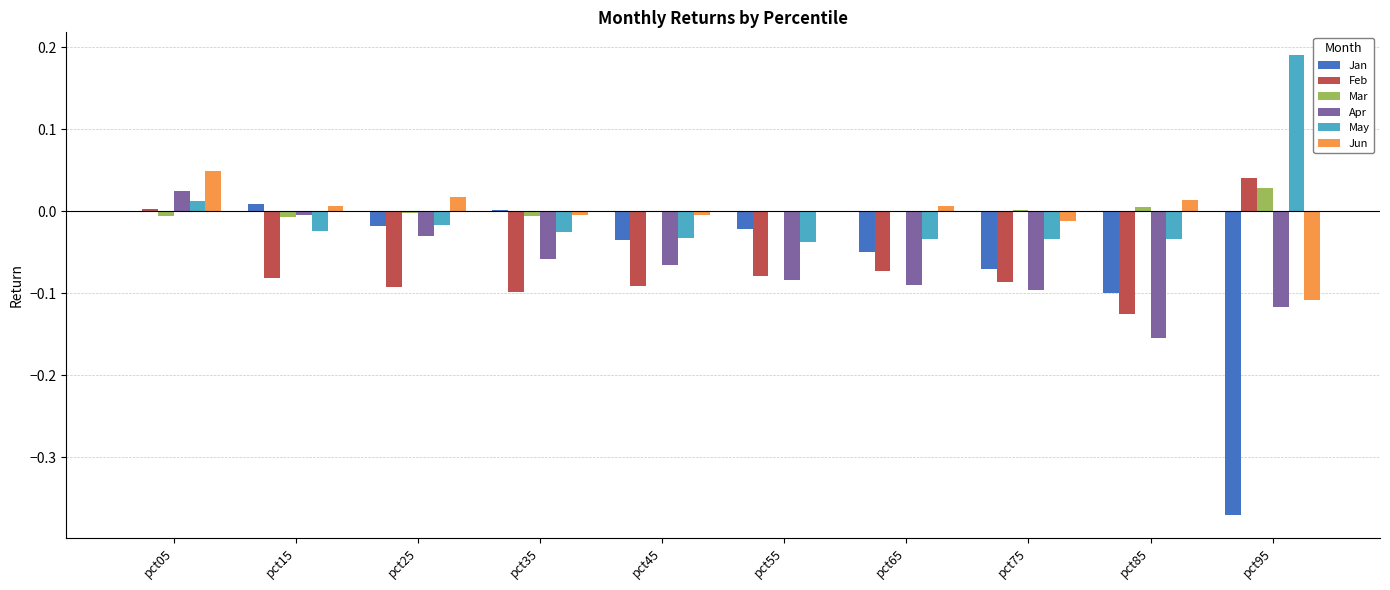

Is it true that Jun equals 0.0 at pct15?

True